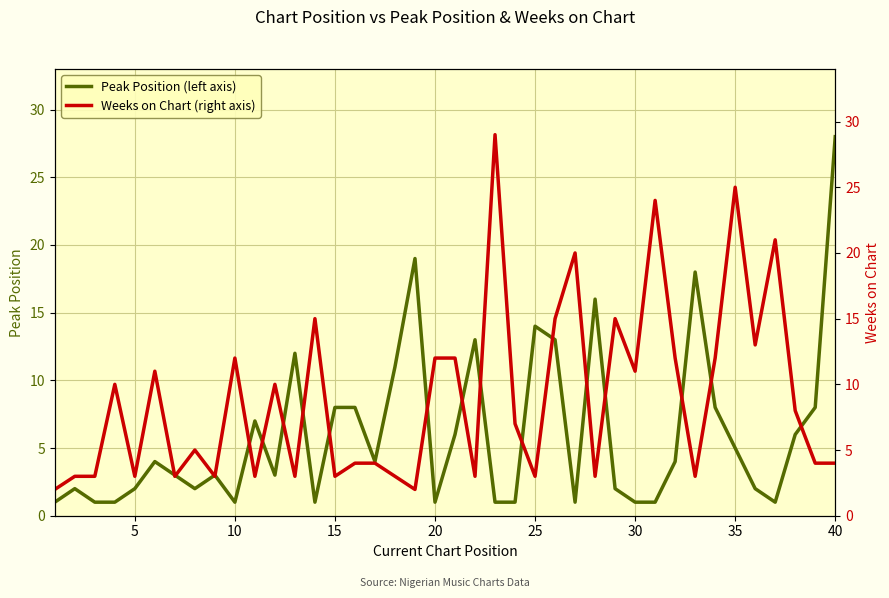

List the series in order of their peak value, lowest first.

Peak Position (left axis), Weeks on Chart (right axis)